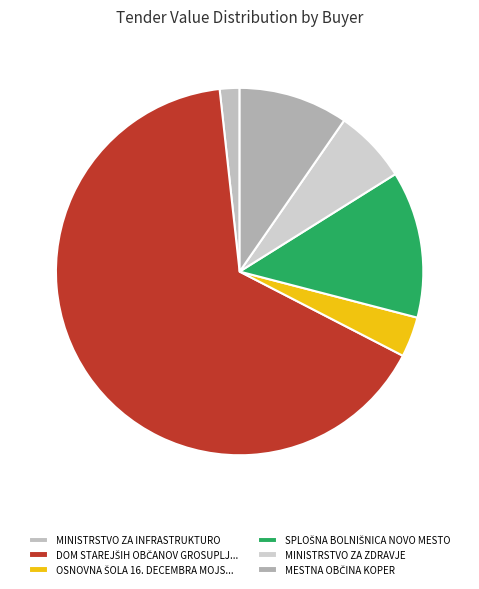

What percentage is NOT represented by MINISTRSTVO ZA ZDRAVJE?

93.5%